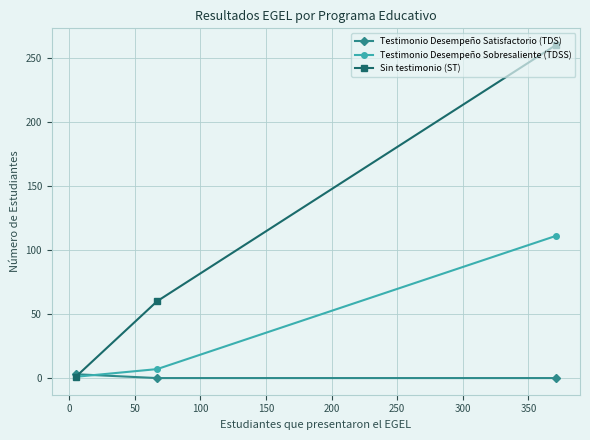

Which series has the largest total across all categories?

Sin testimonio (ST)